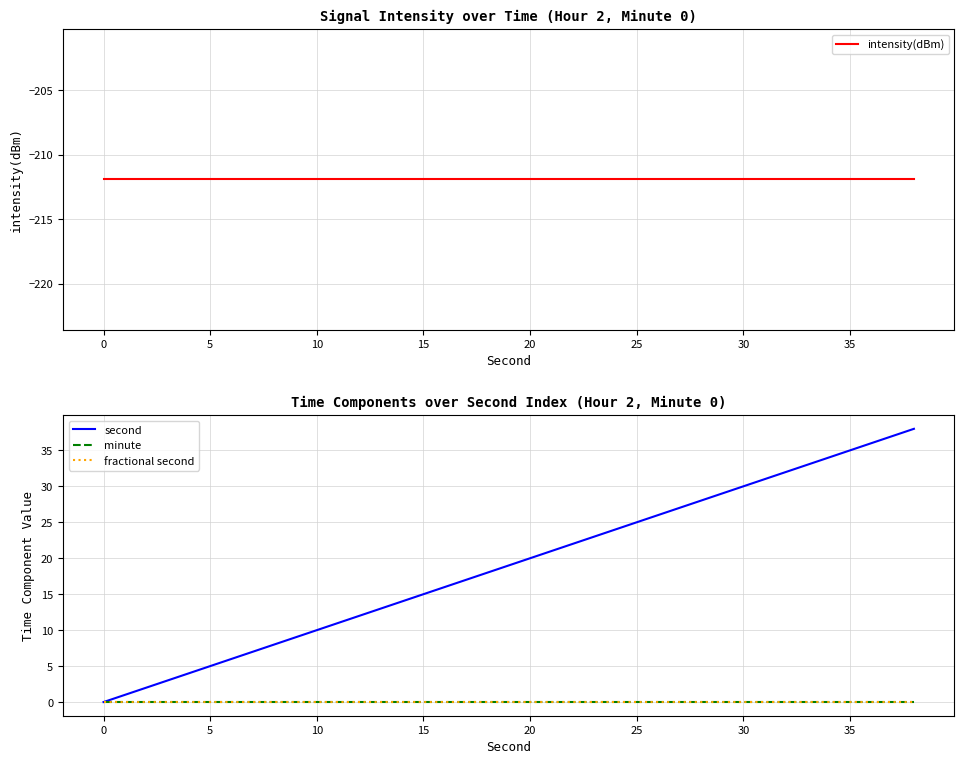

True or false: intensity(dBm) and minute intersect in this chart.

False